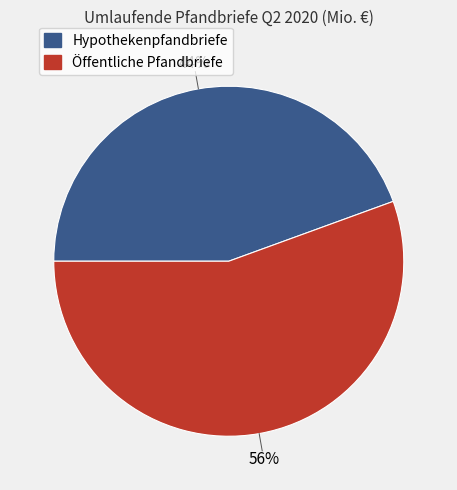

To the nearest percent, what is the average slice percentage?

50%